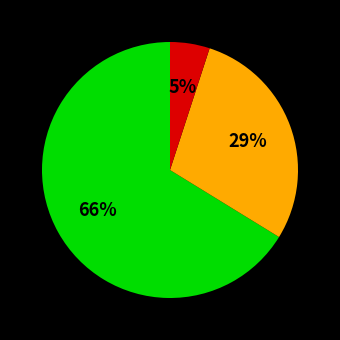

Does any single category account for the majority?

Yes